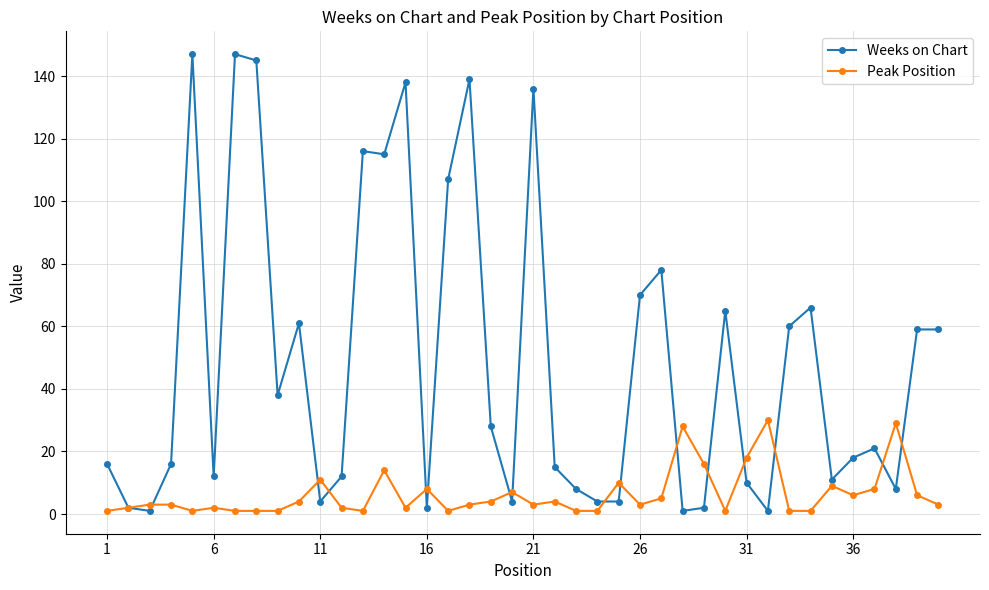

What is the average value of the Peak Position series?

6